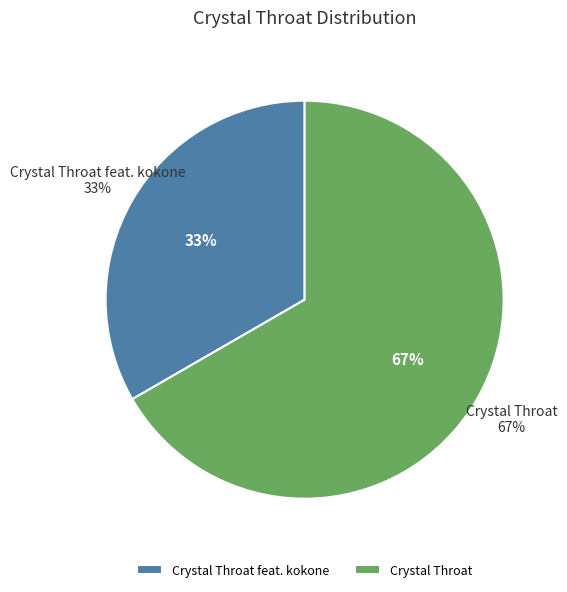

Count the number of slices in the pie.

2